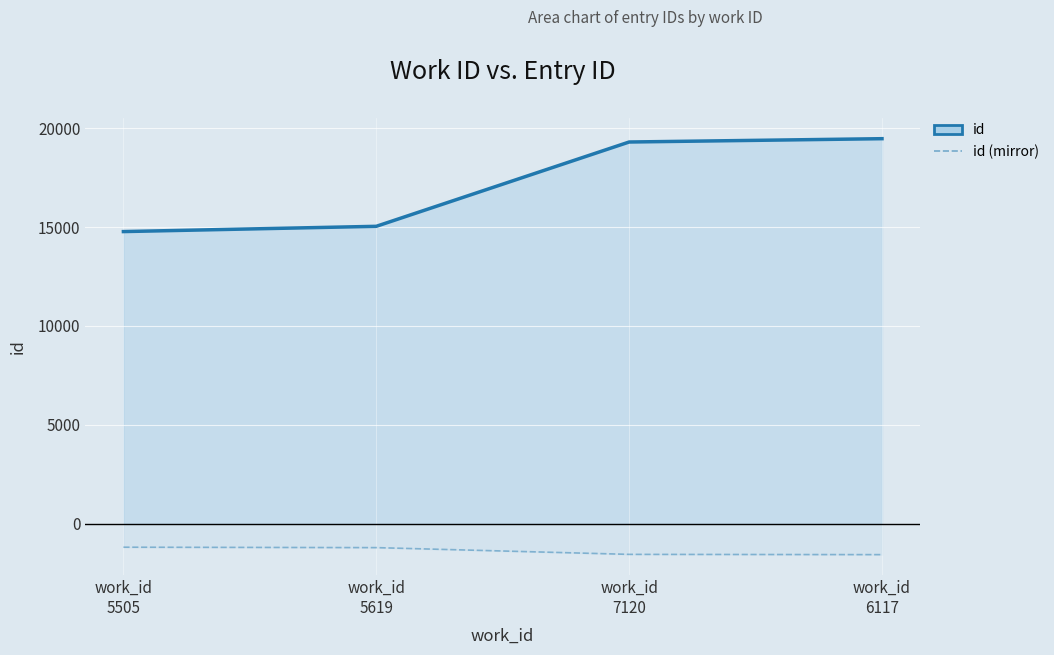

What is the sum of the id (line) values at work_id
5619 and work_id
7120?

34333.0